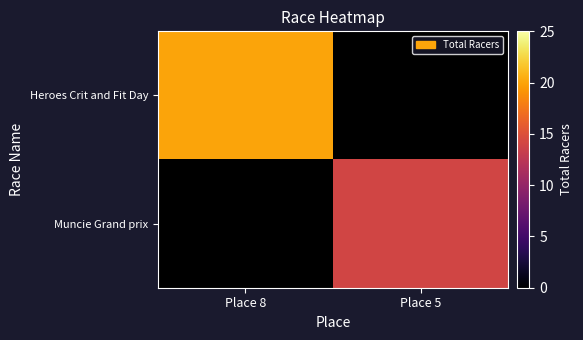

List the series in order of their peak value, highest first.

Heroes Crit and Fit Day, Muncie Grand prix